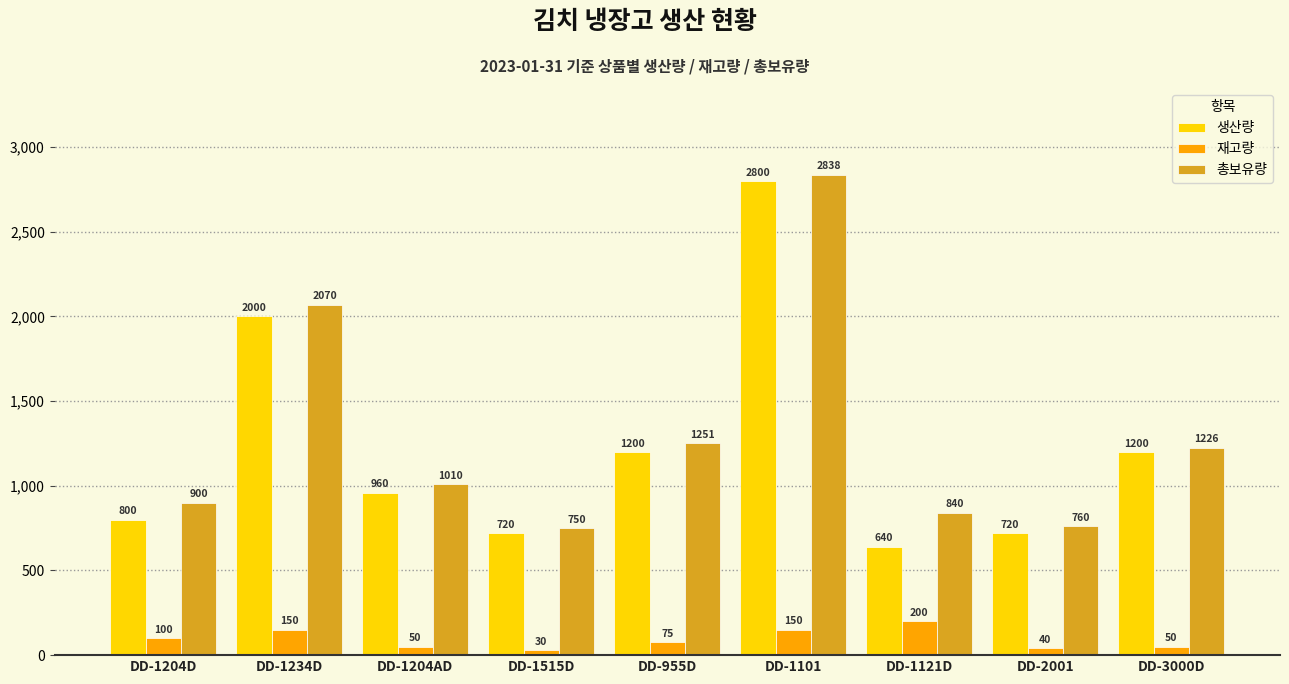

How many bars are there in each group?

3